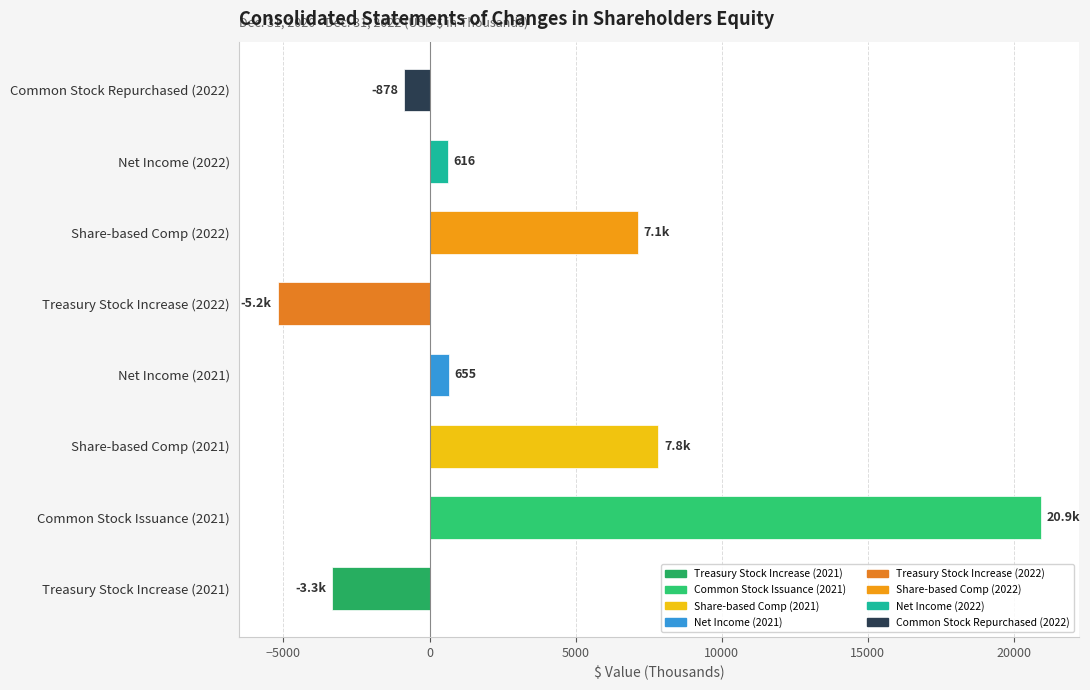

What is the minimum value shown in the chart?

-5200